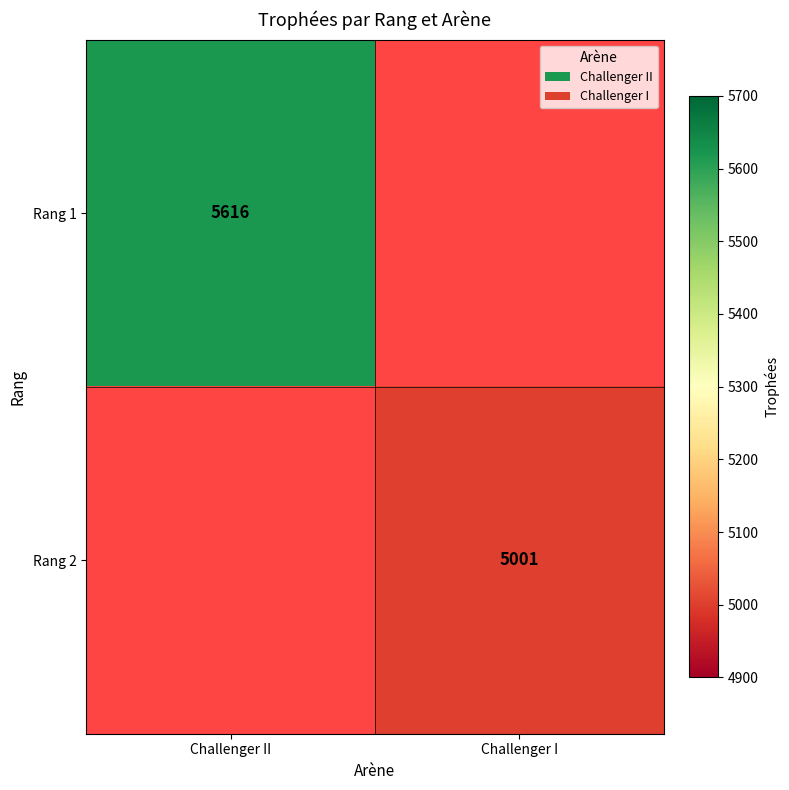

True or false: Rang 1 has a value of 5616 at Challenger II.

True